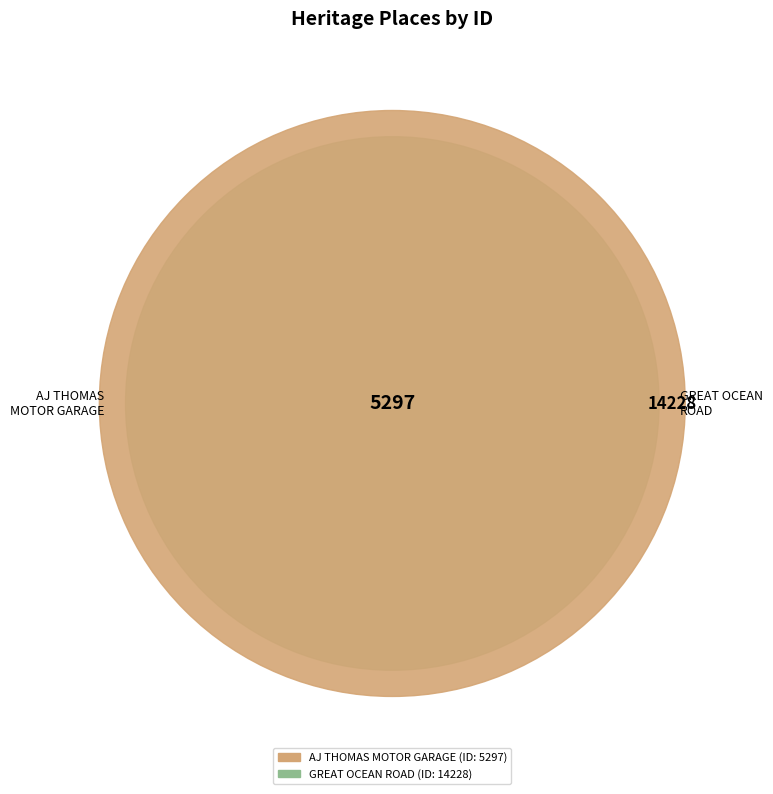

The AJ THOMAS MOTOR GARAGE slice represents 17% of the pie. True or false?

False